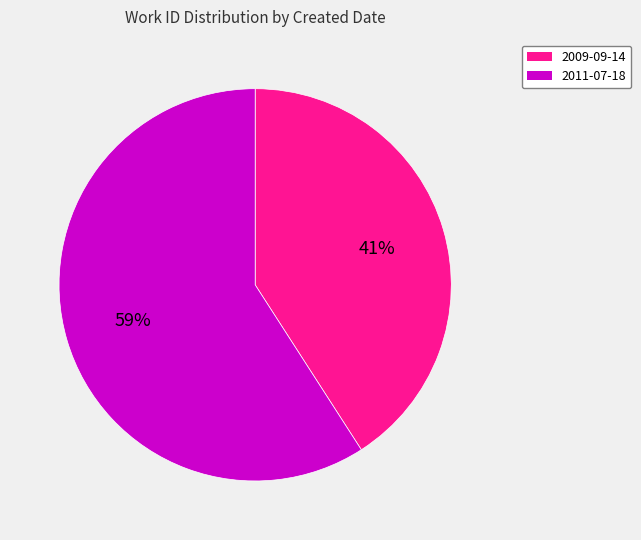

Which category accounts for the majority?

2011-07-18